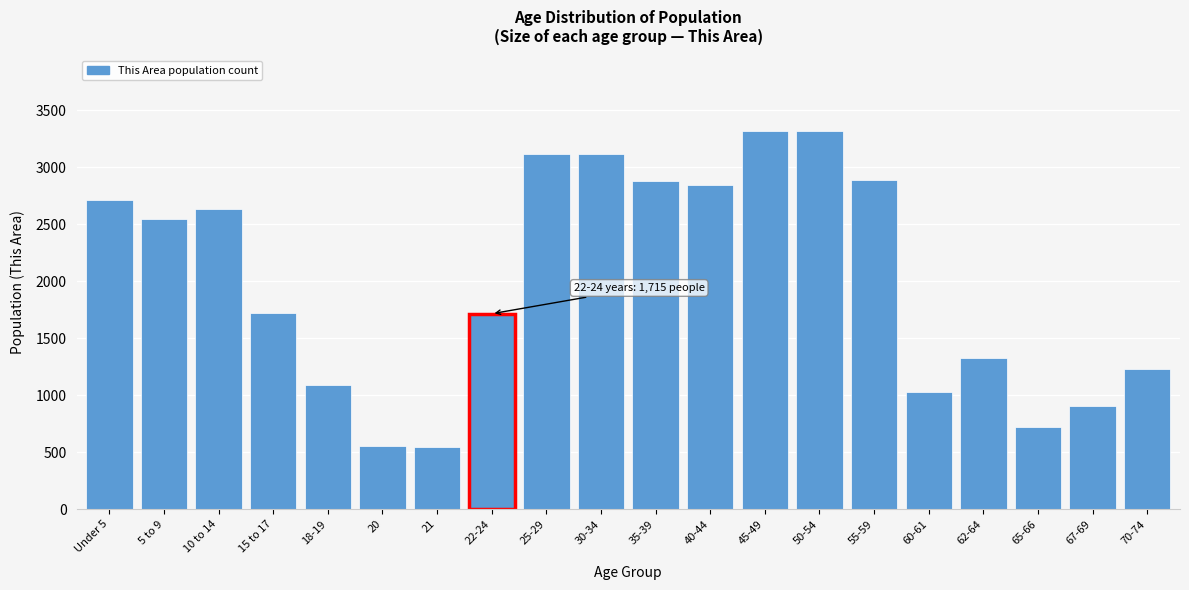

What is the value of the 9th bar from the left?

3114